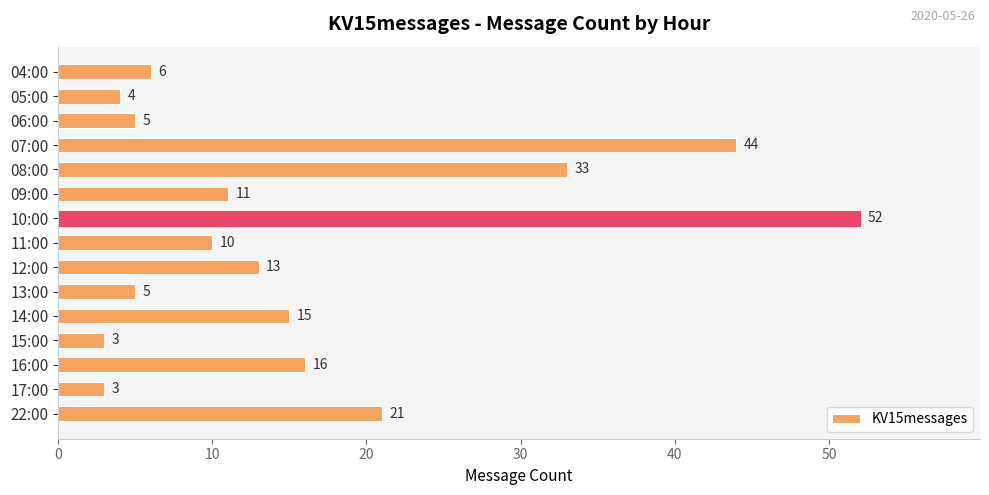

Which has a higher value, 13:00 or 05:00?

13:00